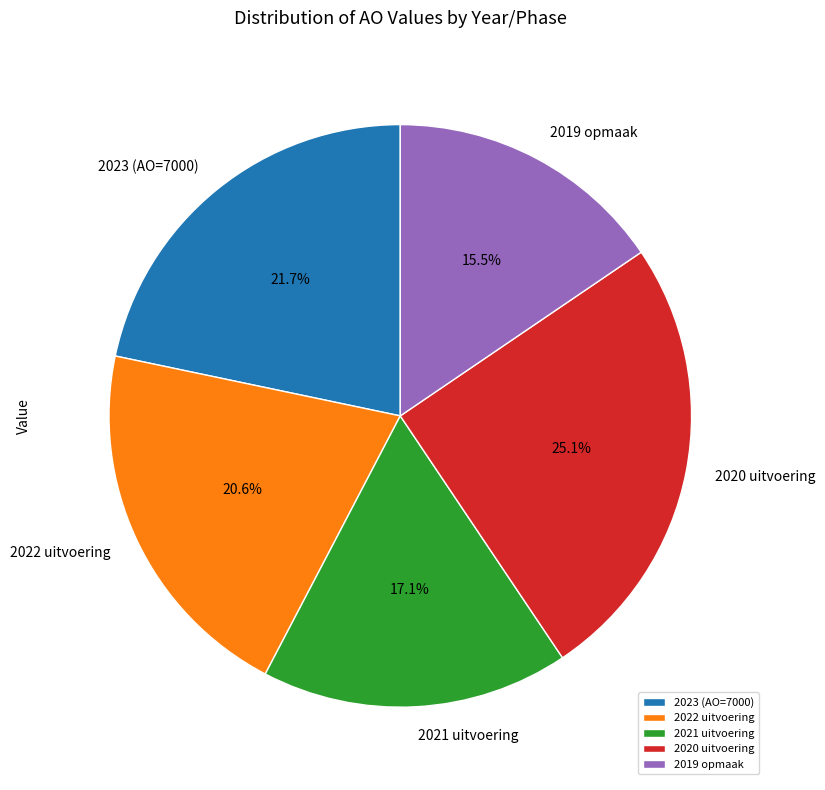

Is it true that 2023 (AO=7000) is 22% of the pie?

True